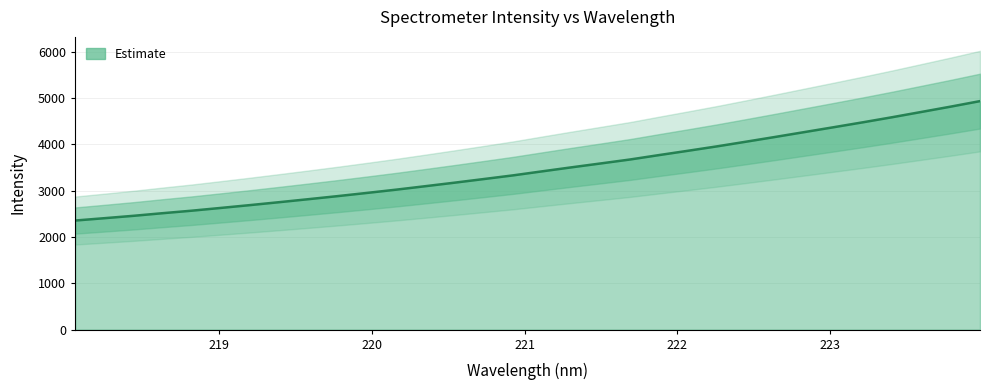

True or false: the data shows 3566.1 at 219.2067.

False